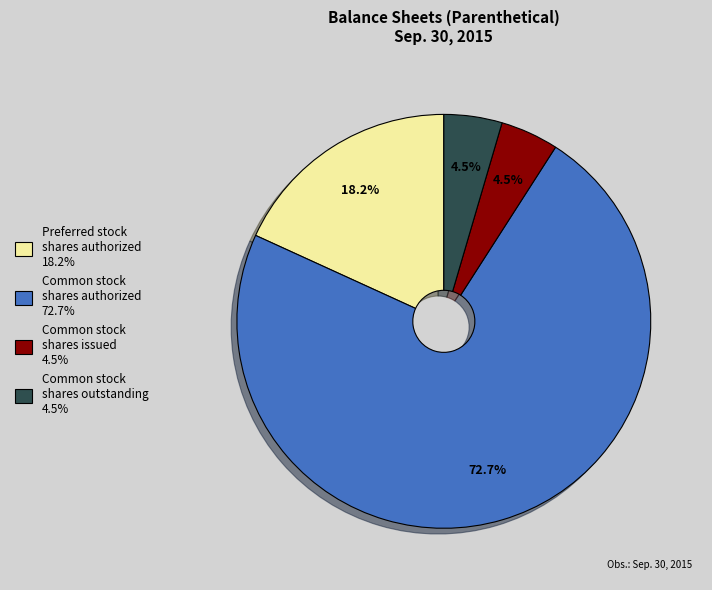

Is there a majority slice in this chart?

Yes